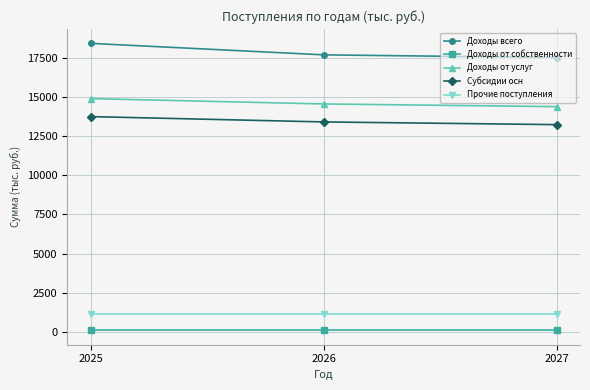

Does the chart display data point markers on the line(s)?

Yes